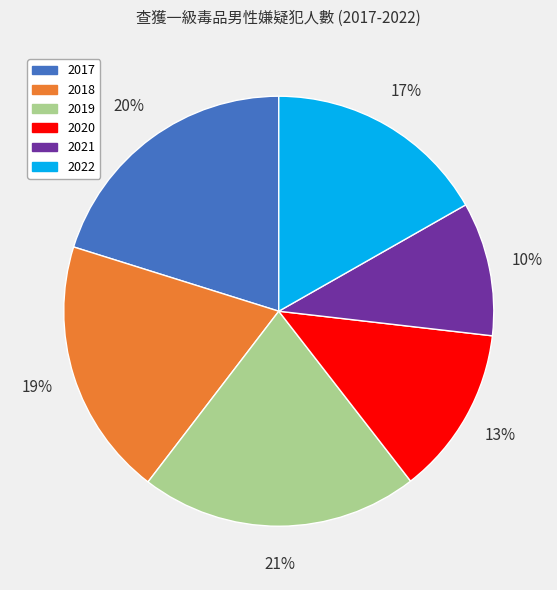

To the nearest percent, what portion does 2022 represent?

17%